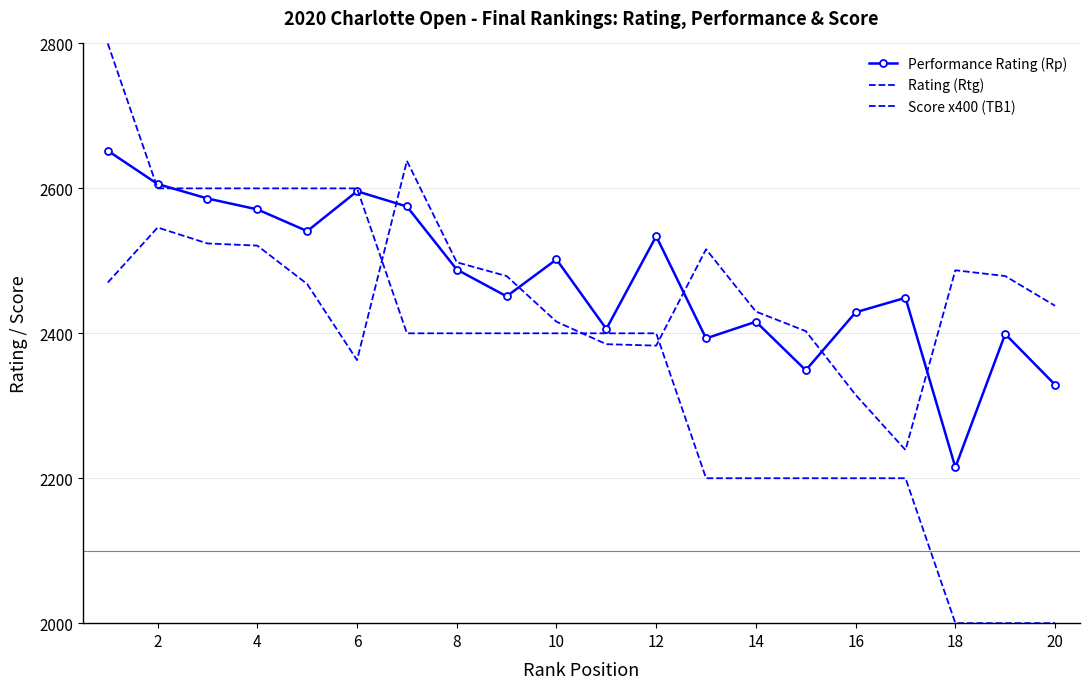

Which series ends up on top after the final intersection of Score x400 (TB1) and Performance Rating (Rp)?

Performance Rating (Rp)